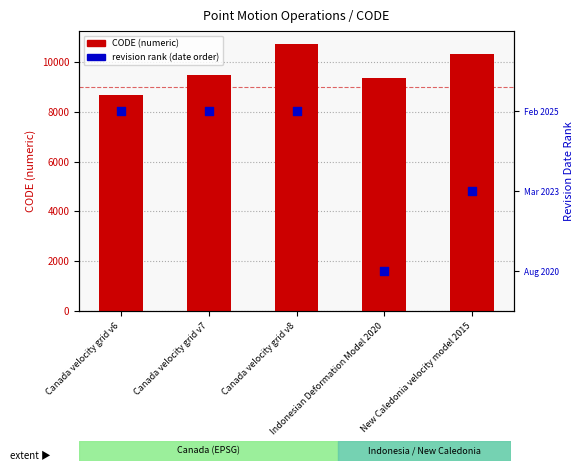

What is the total value across all series at Canada velocity grid v7?

9485